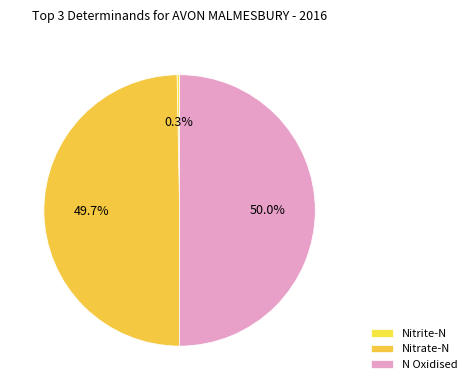

Do Nitrite-N and N Oxidised together represent more than half of the pie?

Yes